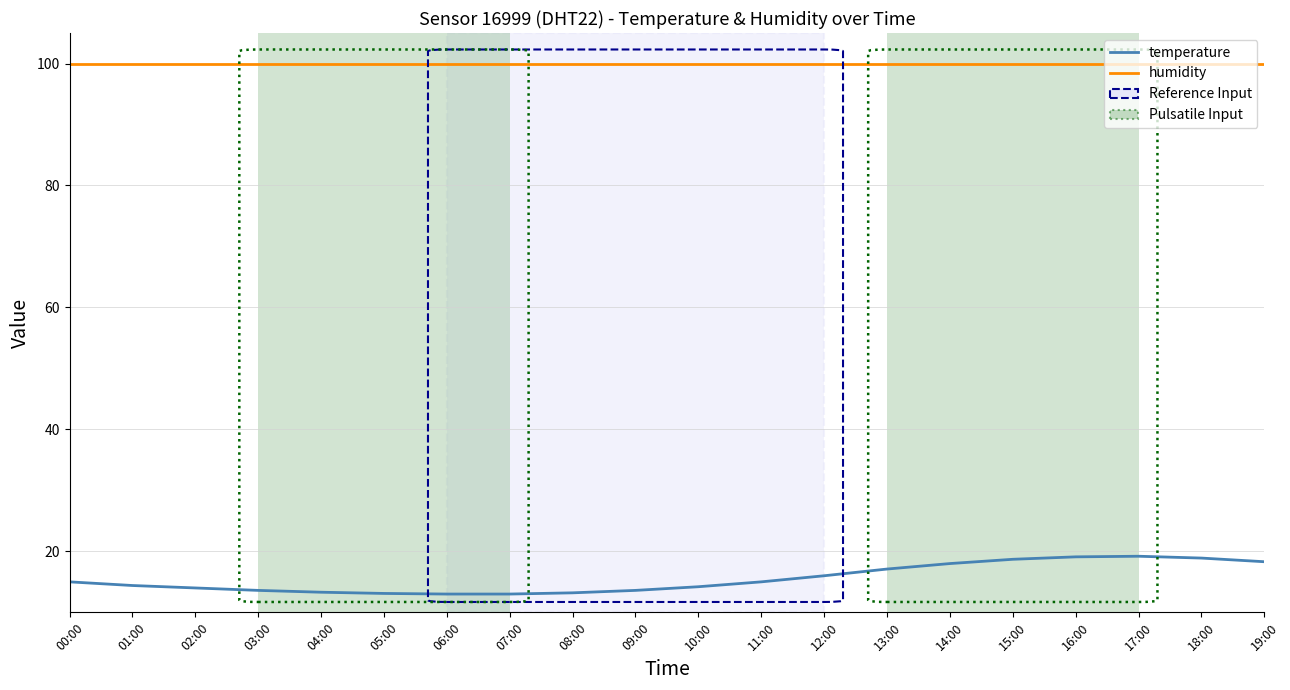

What is the sum of the temperature values at 04:00 and 12:00?

29.3